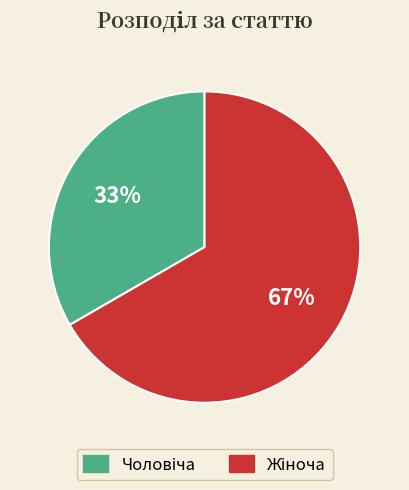

To the nearest percent, what is the average slice percentage?

50%